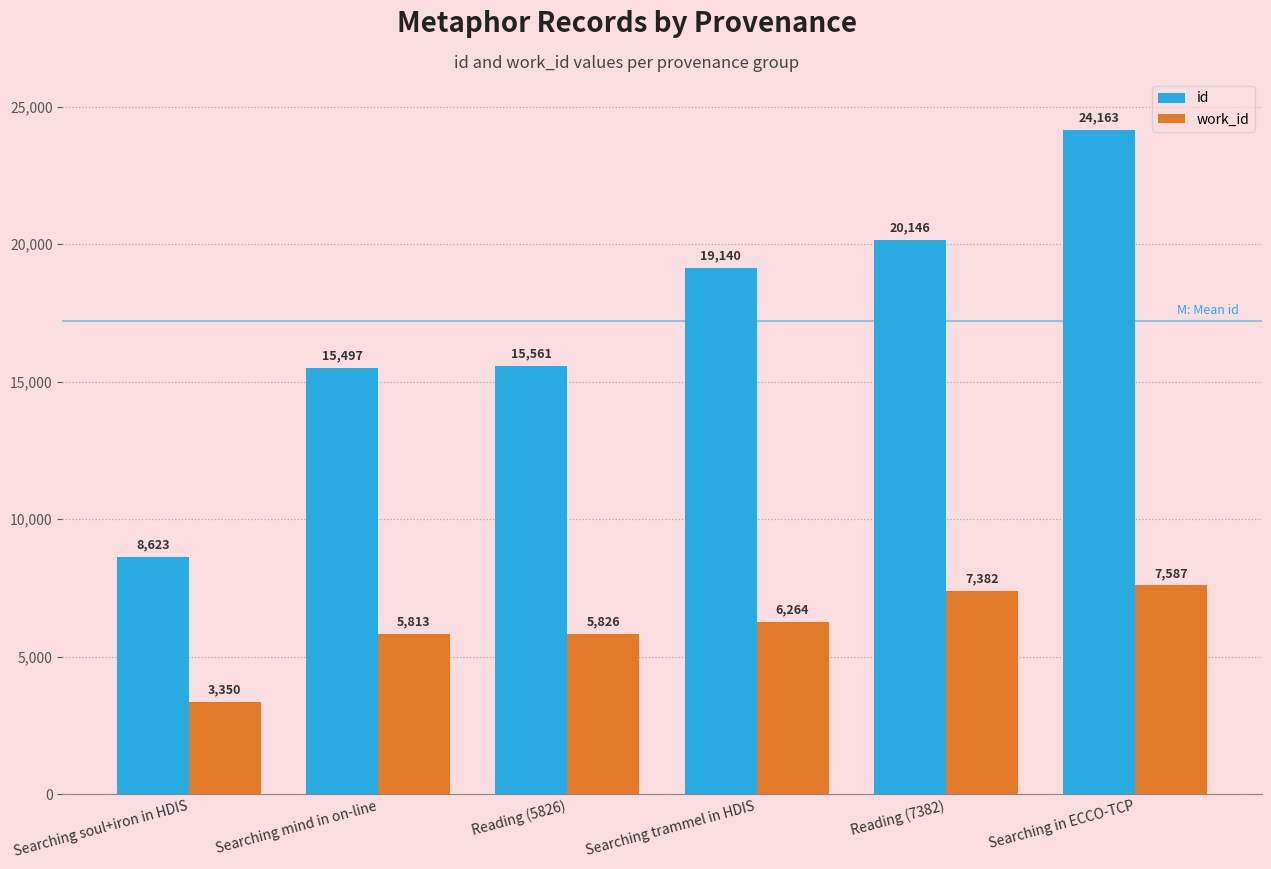

Which series has the widest spread of values?

id